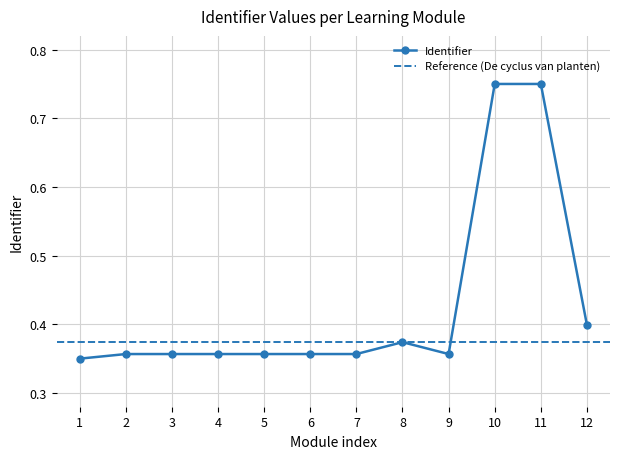

Count the Identifier values in the range 0 to 1.

12